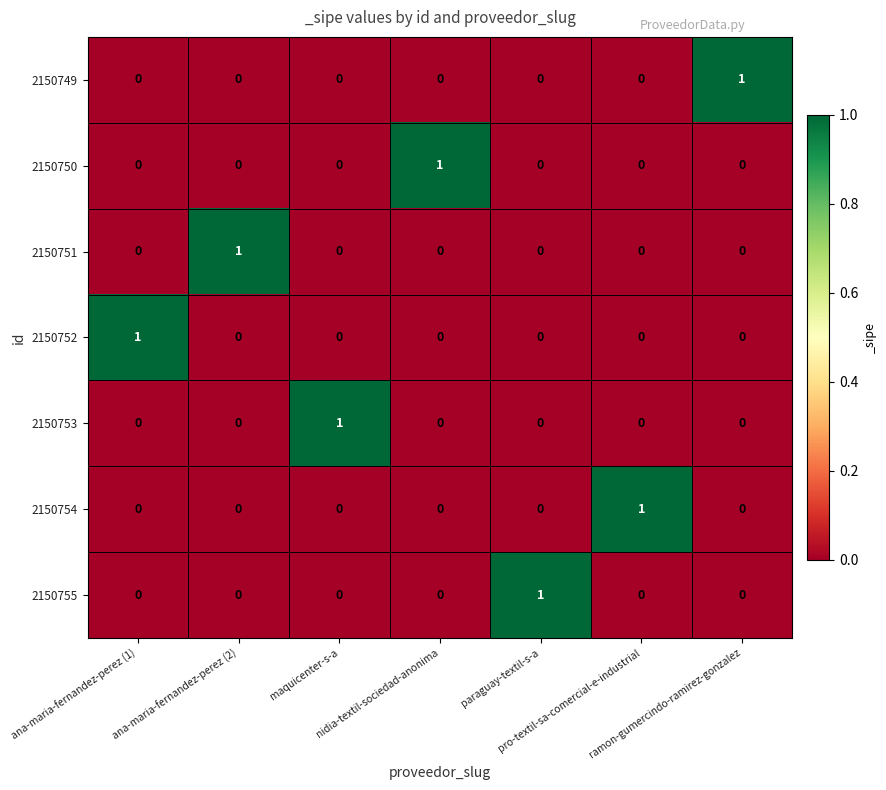

How many positive values does the 2150752 series have?

1